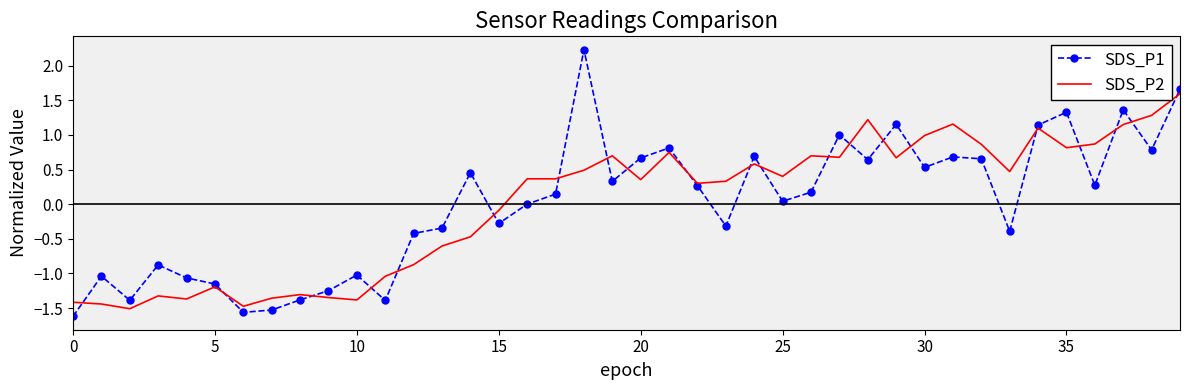

Which series has the widest spread of values?

SDS_P1